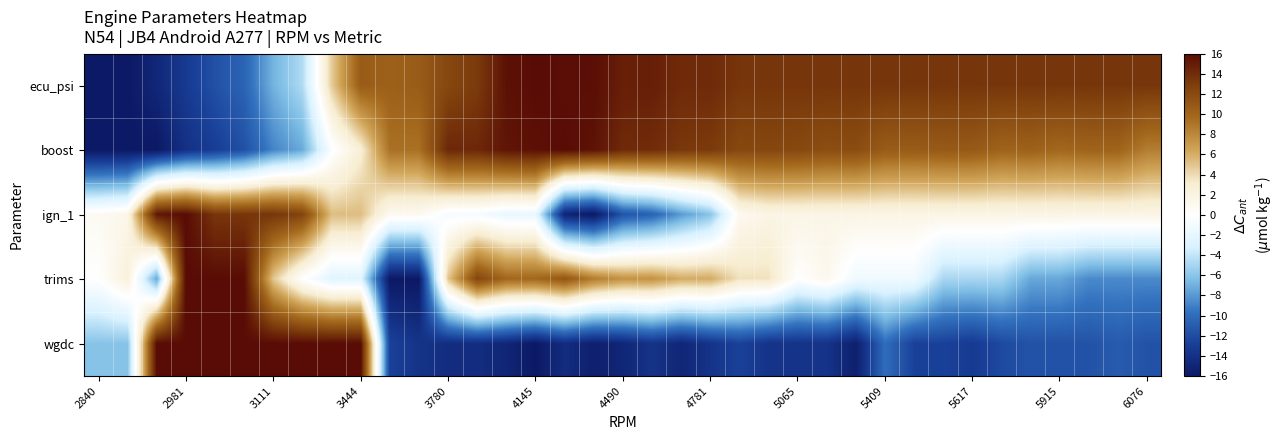

Reading right to left, what are all the values shown in this chart?

ecu_psi: 13.4	13.4	13.4	13.4	13.4	13.4	13.4	13.4	13.4	13.4	13.4	13.4	13.4	13.4	13.4	14.1	14.1	14.8	14.8	15.8	15.8	16.0	15.7	13.1	12.2	10.7	10.3	10.7	4.6	-4.6	-6.9	-10.5	-11.7	-13.2	-14.8	-16.0	-16.0
boost: 8.5	10.1	10.1	9.8	10.3	10.1	10.8	10.8	10.7	10.7	11.8	11.7	12.1	12.3	12.1	13.1	13.3	14.0	14.1	15.6	16.0	15.7	15.4	14.3	14.3	9.3	9.3	2.8	-0.4	-7.2	-8.8	-11.7	-13.0	-14.0	-16.0	-16.0	-16.0
ign_1: 1.8	1.8	1.8	1.8	1.8	1.8	1.8	1.8	1.8	1.8	1.8	1.8	1.8	1.8	1.1	-6.0	-7.9	-10.5	-11.5	-16.0	-15.1	-1.8	-1.8	-0.8	-0.8	1.1	1.1	5.3	5.3	12.4	13.4	13.4	13.4	16.0	15.3	1.5	0.8
trims: -8.6	-8.6	-8.6	-7.4	-7.4	-4.9	-4.9	-4.9	-1.2	-1.2	-1.2	1.2	0.0	3.7	3.7	6.2	6.2	7.4	7.4	8.6	11.1	9.8	9.8	12.3	4.9	-16.0	-16.0	-2.5	-2.5	0.0	4.9	16.0	16.0	16.0	-7.4	2.5	0.0
wgdc: -11.6	-11.0	-11.6	-11.6	-11.6	-12.1	-13.2	-12.7	-12.7	-9.9	-15.4	-13.8	-13.8	-13.8	-12.7	-13.8	-14.9	-13.8	-14.9	-15.4	-14.3	-16.0	-14.9	-14.3	-14.3	-13.8	-12.7	16.0	16.0	16.0	16.0	16.0	16.0	16.0	16.0	-6.1	-6.1